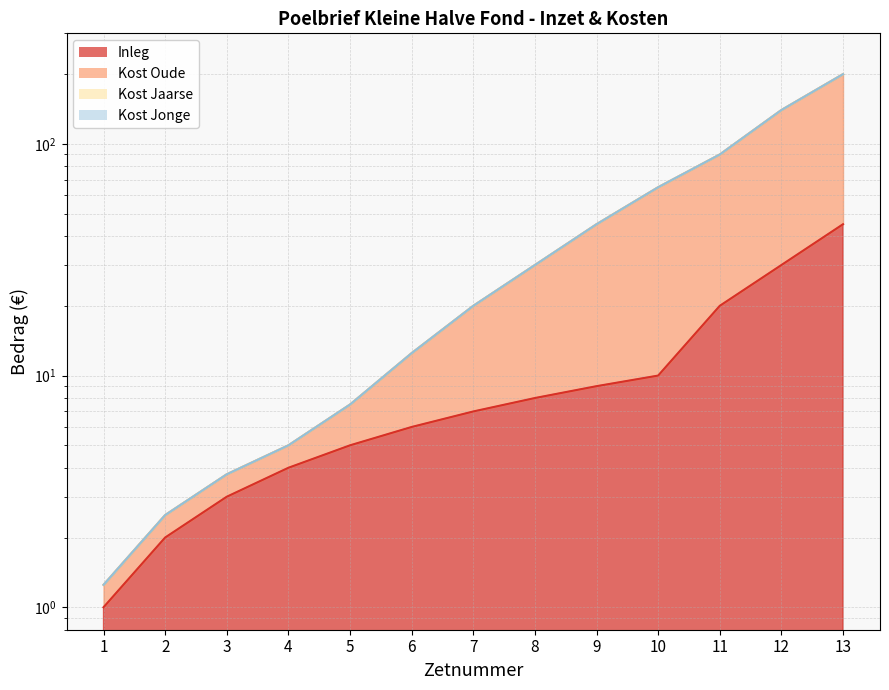

True or false: Kost Jonge has more than 0 interior local peaks.

False